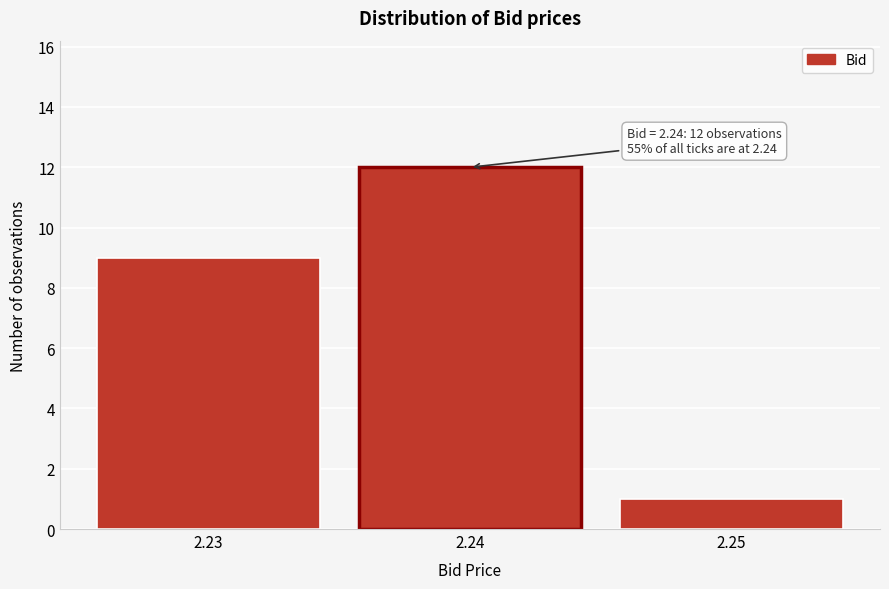

Reading left to right, what are all the values shown in this chart?

9	12	1